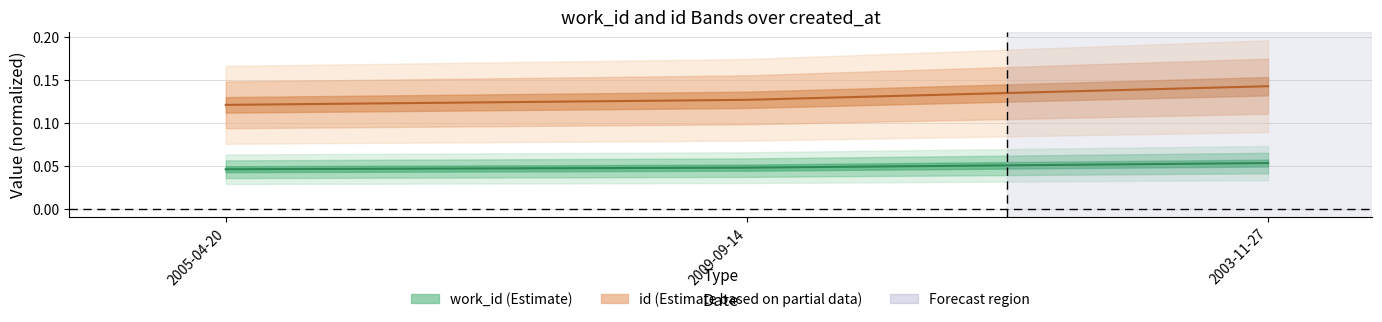

What is the sum of the work_id values at 2003-11-27 and 2005-04-20?

0.1